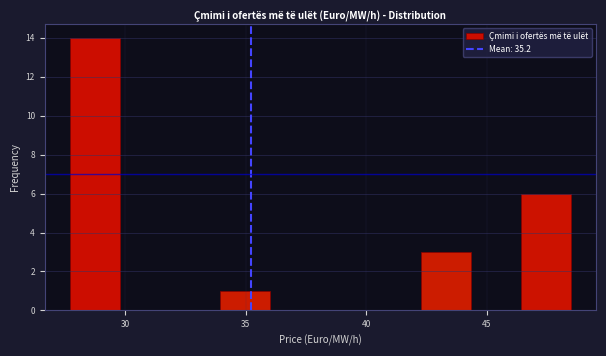

Reading left to right, transcribe this chart: for each bar, give the range it covers on the x-axis and its height. Neither the bar edges nor the heights are printed on the chart, so give them approximately, as read against the axes.

27.5 to 30.0: 14
30.0 to 32.0: 0
32.0 to 34.0: 0
34.0 to 36.0: 1
36.0 to 38.0: 0
38.0 to 40.0: 0
40.0 to 42.5: 0
42.5 to 44.5: 3
44.5 to 46.5: 0
46.5 to 48.5: 6